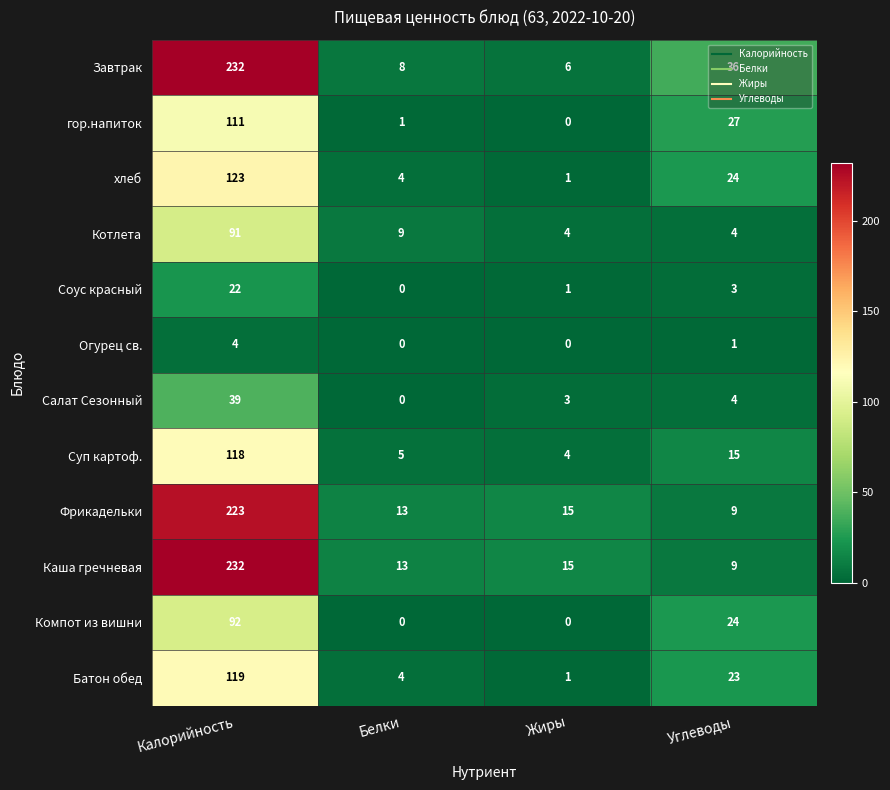

Is the value of Фрикадельки at Углеводы greater than the value of Огурец св. at Жиры?

Yes